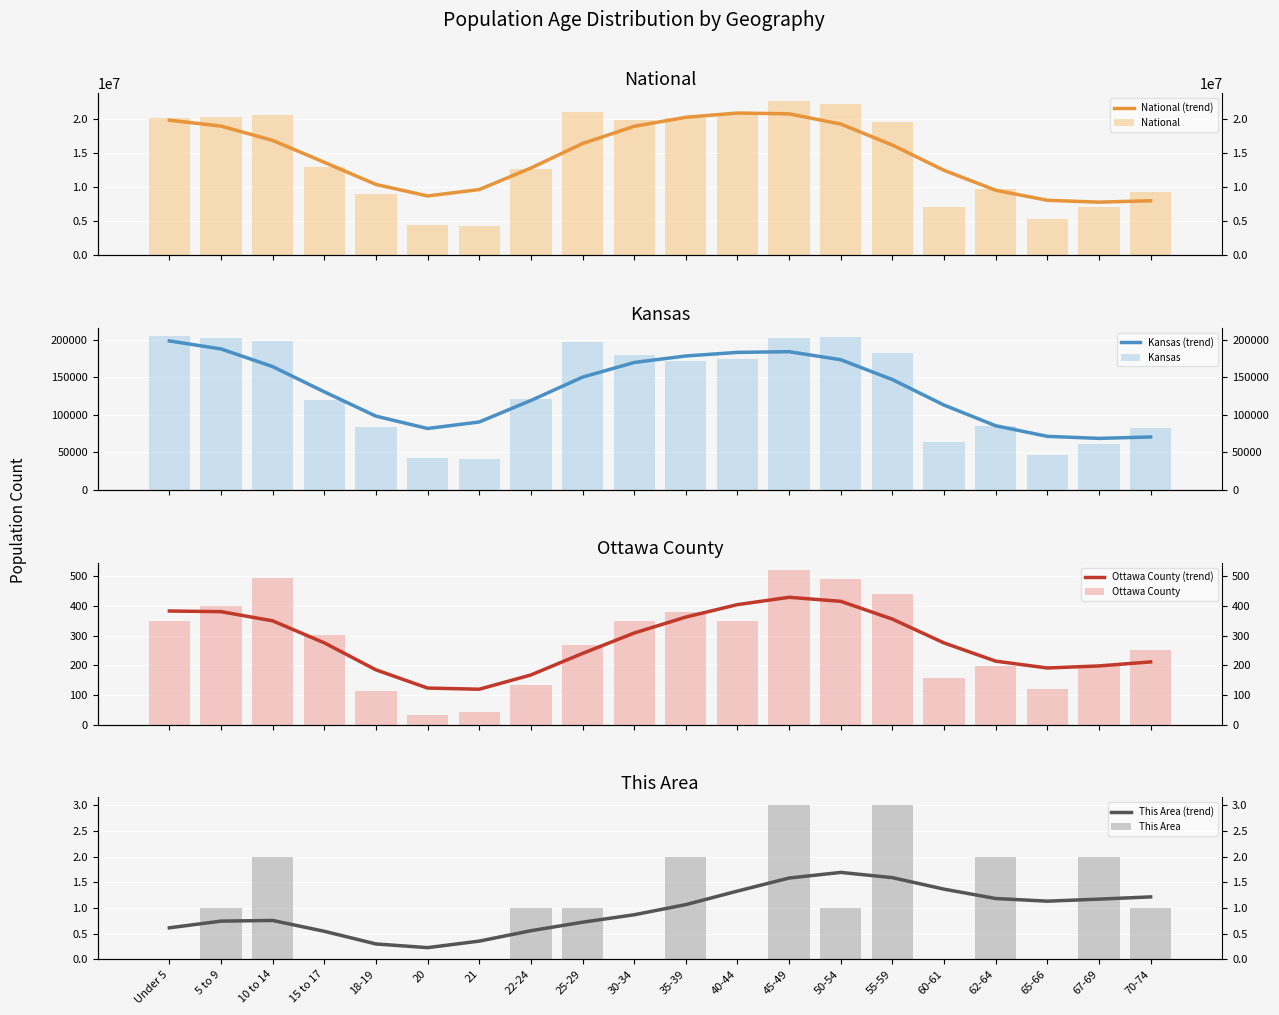

What is the difference between the Ottawa County values at 20 and 55-59?

410